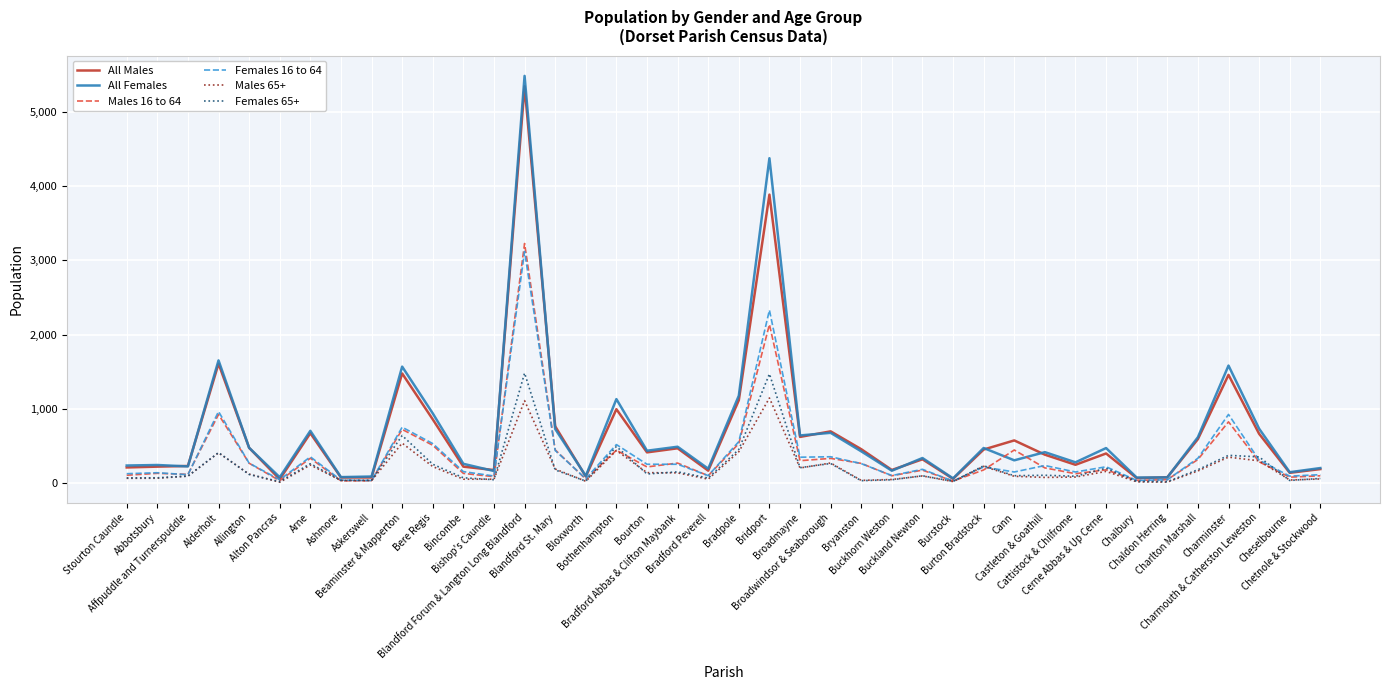

What is the maximum value shown in the chart?

5482